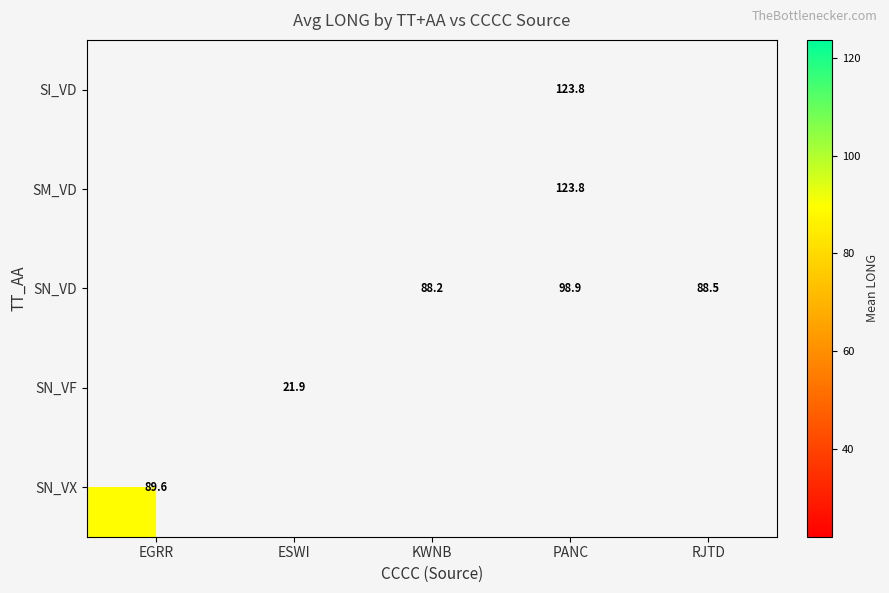

Is it true that SN_VX equals 89.6 at EGRR?

True